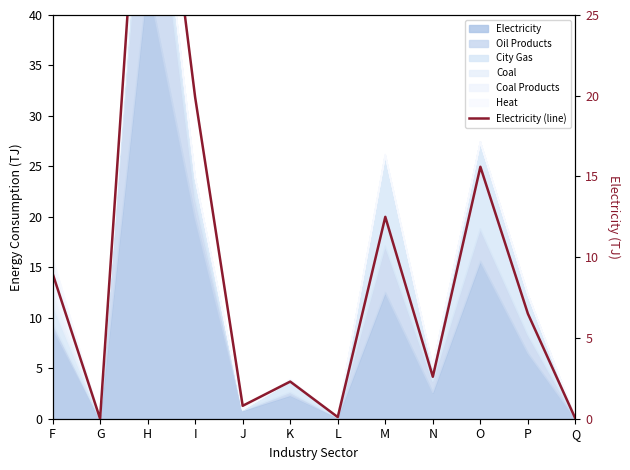

What is the value of the 7th point from the left?

0.1